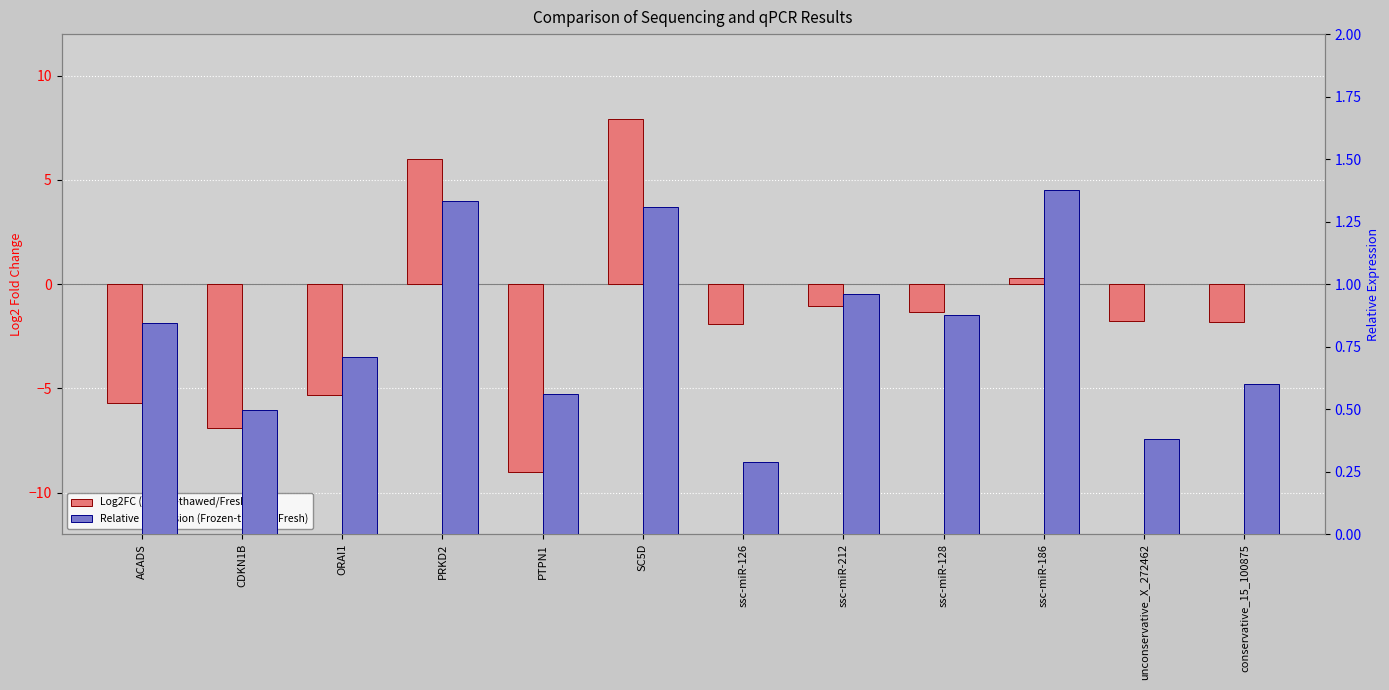

At which category is the sum across all series the highest?

SC5D